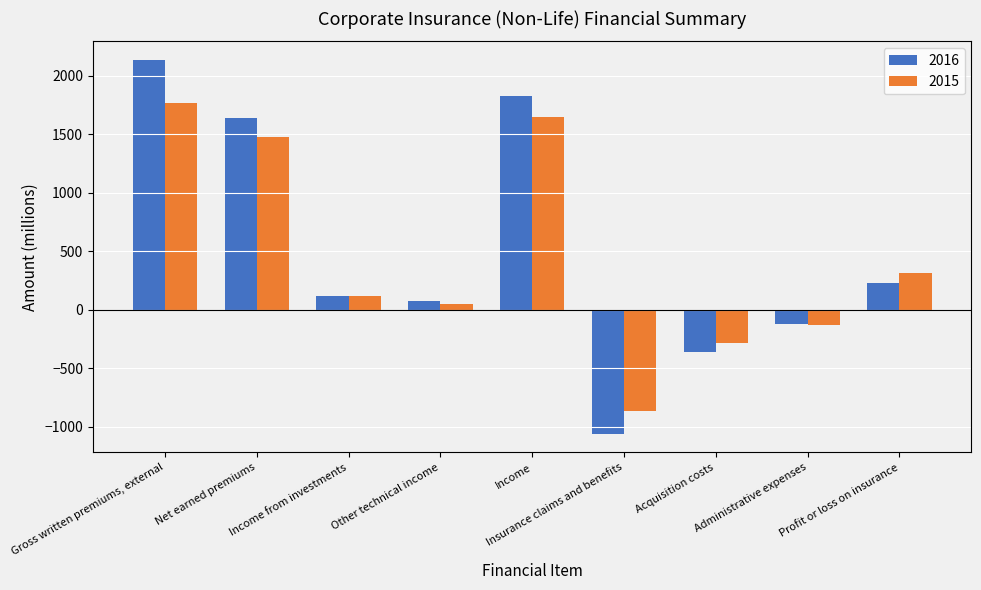

What position from the right is Net earned premiums?

8